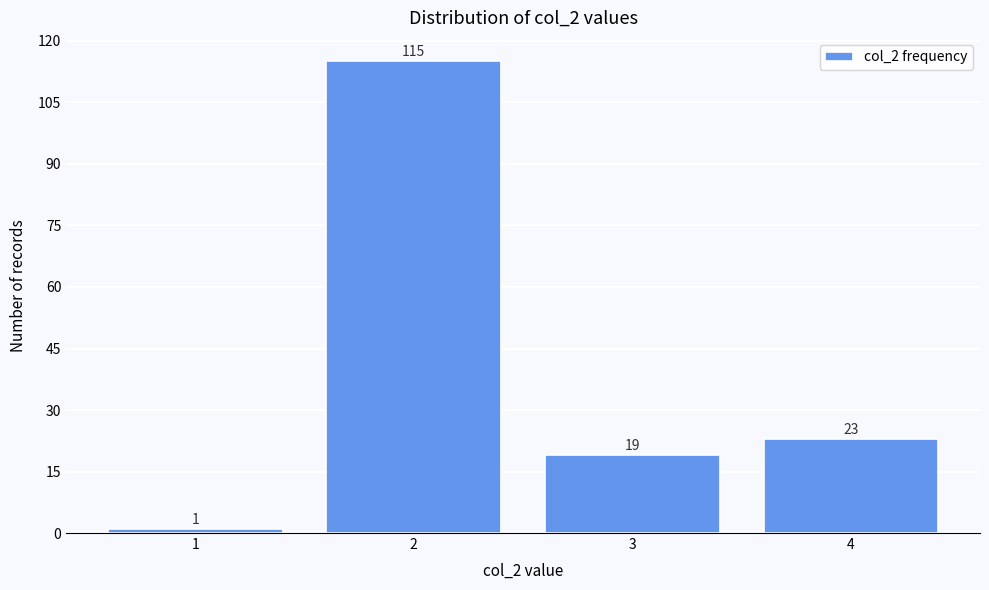

Reading right to left, what are all the values shown in this chart?

23	19	115	1